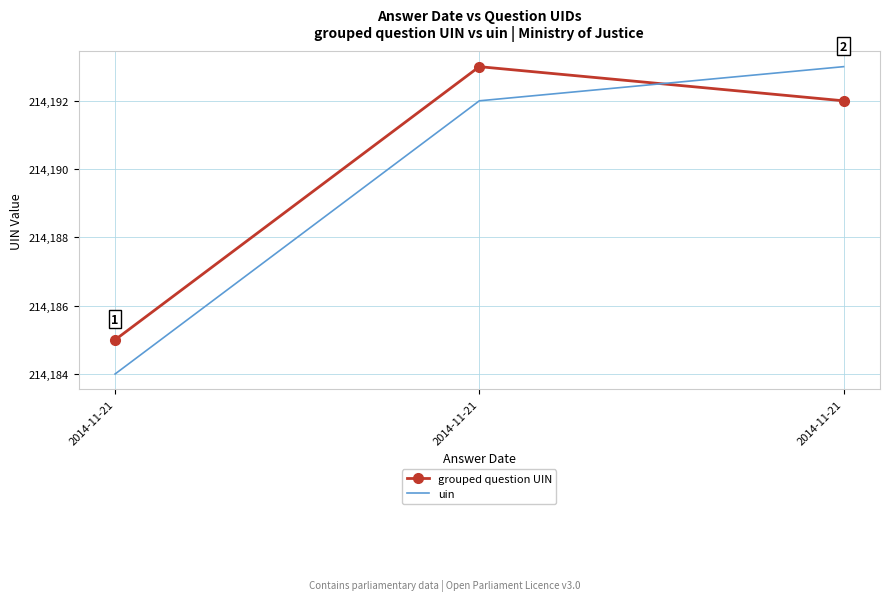

How many distinct data groups are displayed?

2